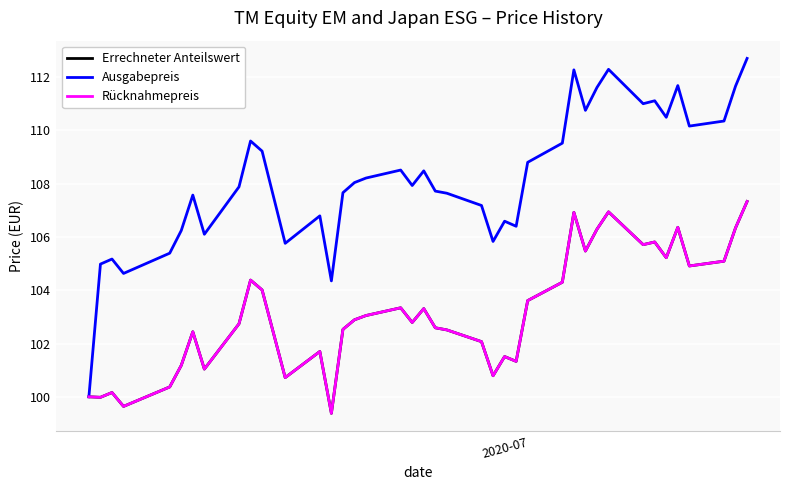

True or false: Errechneter Anteilswert and Ausgabepreis cross at least once.

False